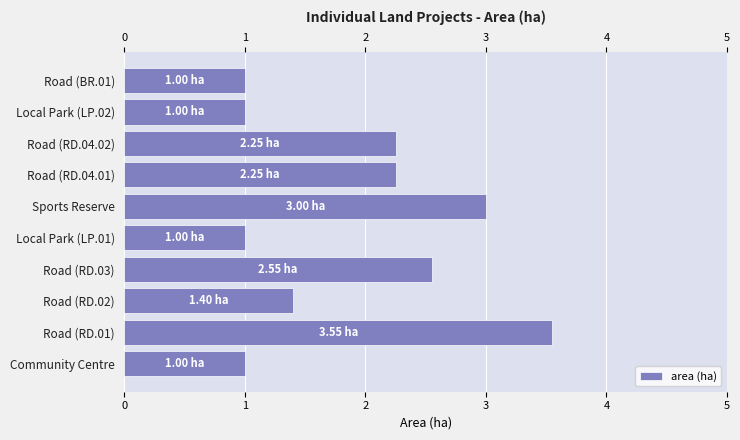

Which category has the highest value across all series?

Road (RD.01)